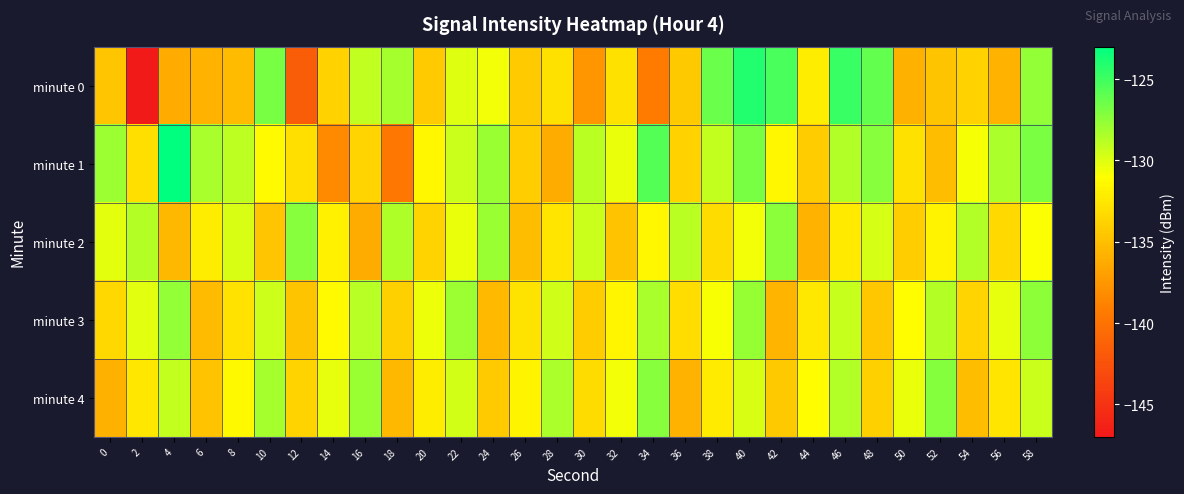

What is the difference between the highest and lowest values at 42?

10.3